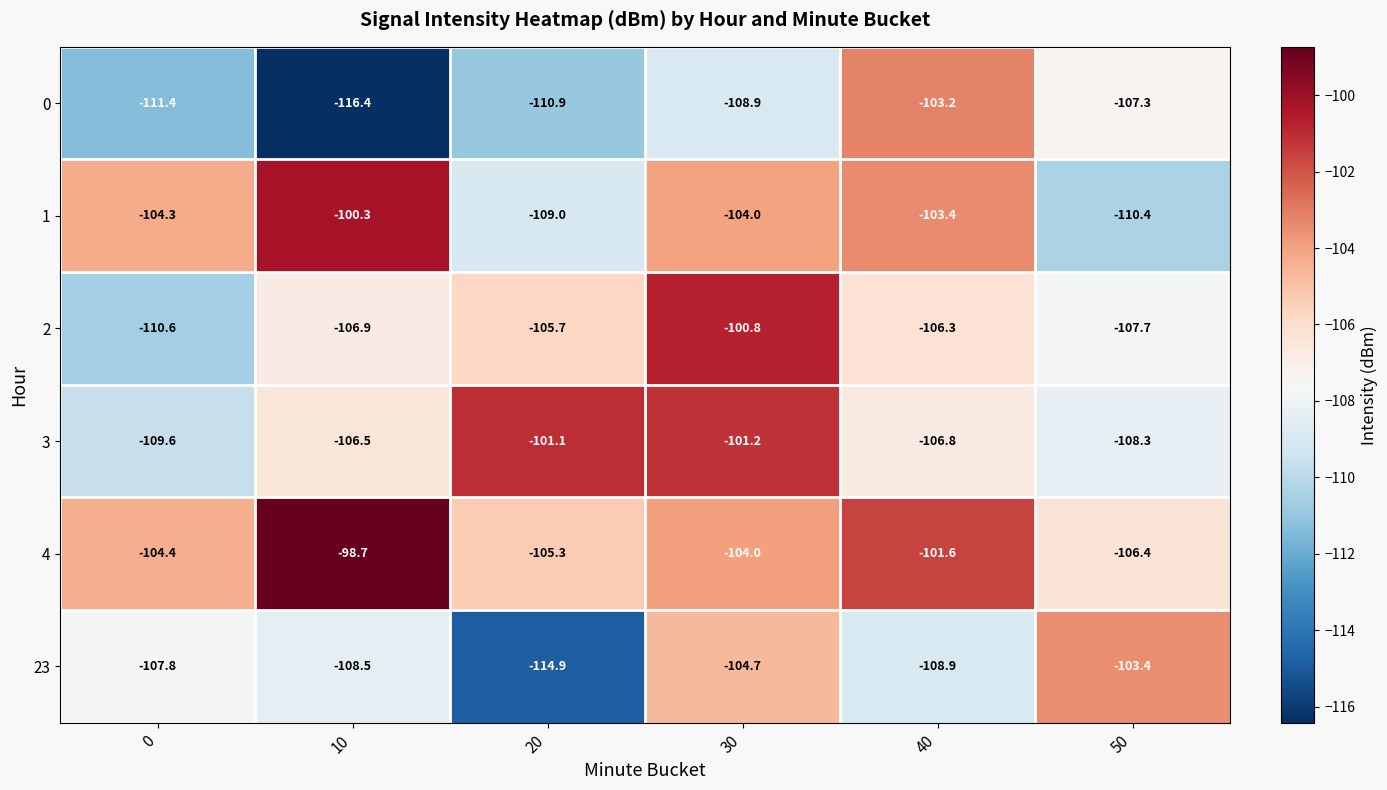

Which series changed the most between 0 and 20?

3